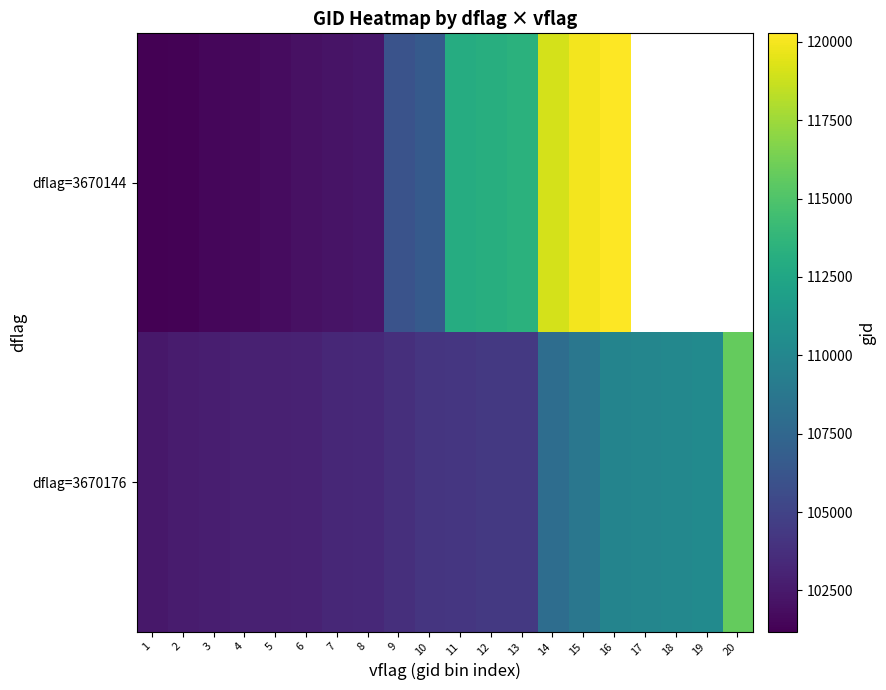

What is the minimum value for dflag=3670144?

101181.0